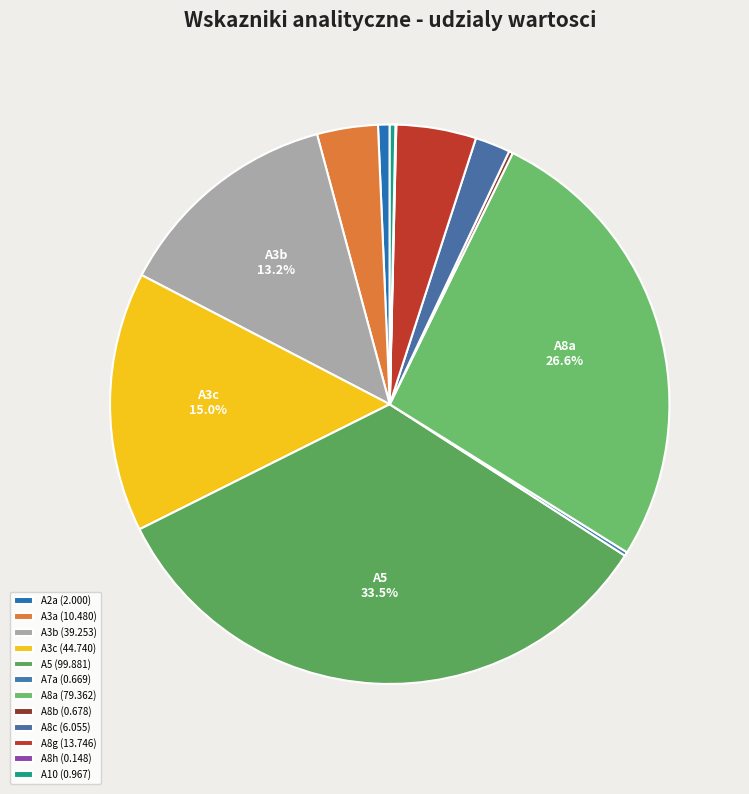

Is it true that A8a is 27% of the pie?

True